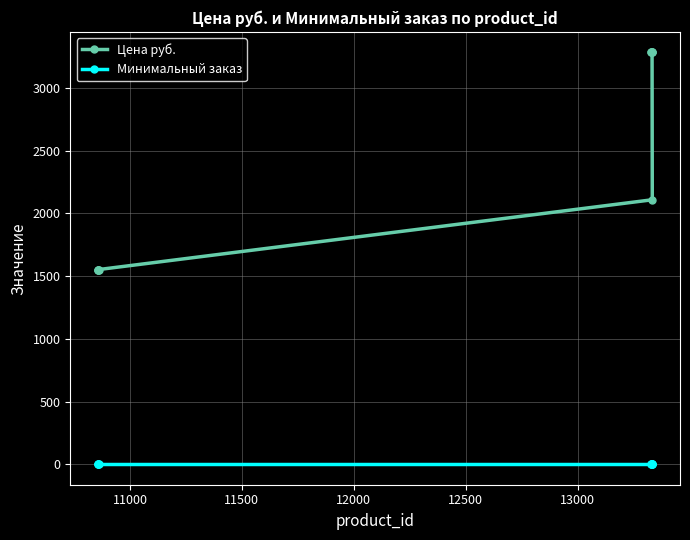

What is the highest value of the Цена руб. series?

3284.0